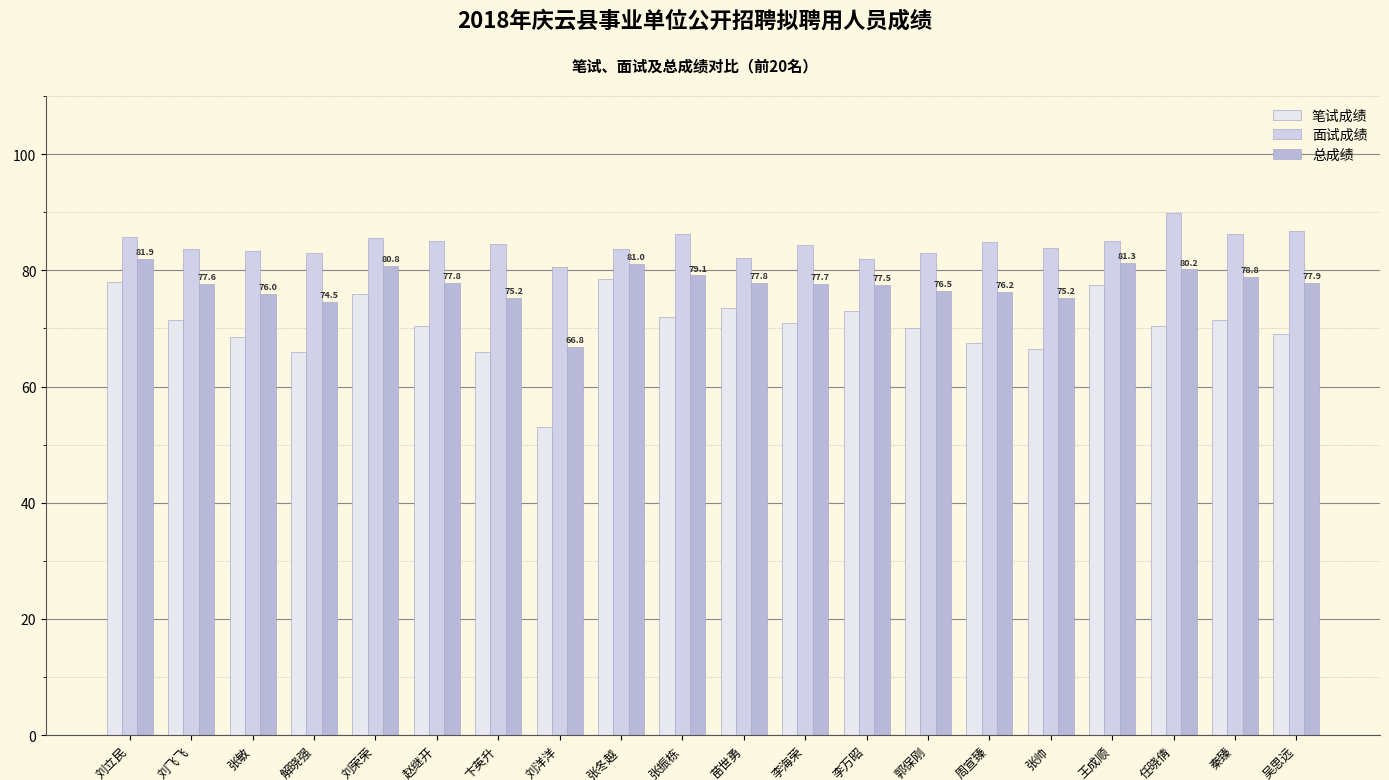

At which label is 笔试成绩 closest to 65?

解晓强